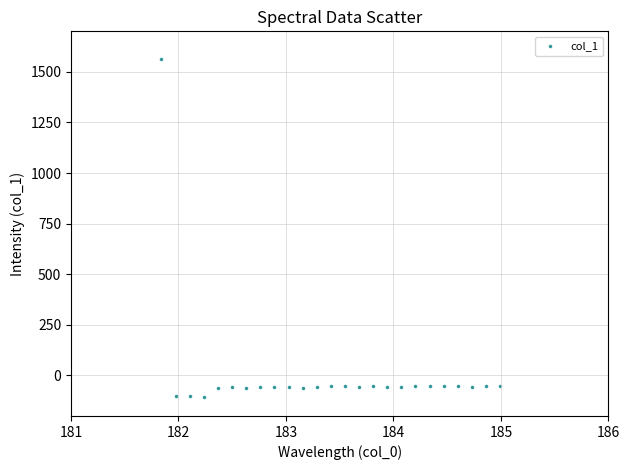

What is the range of Y values (max minus min)?

1667.5